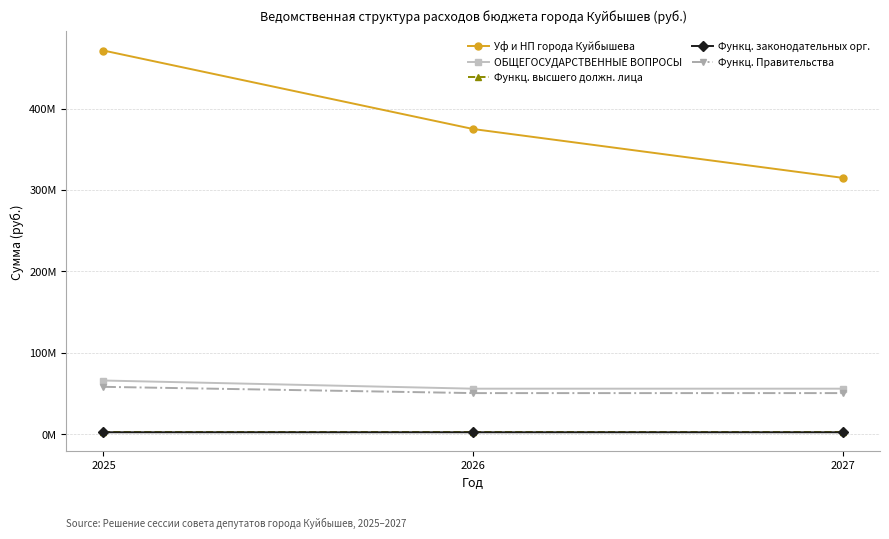

Is this an area chart (filled region under the line)?

No